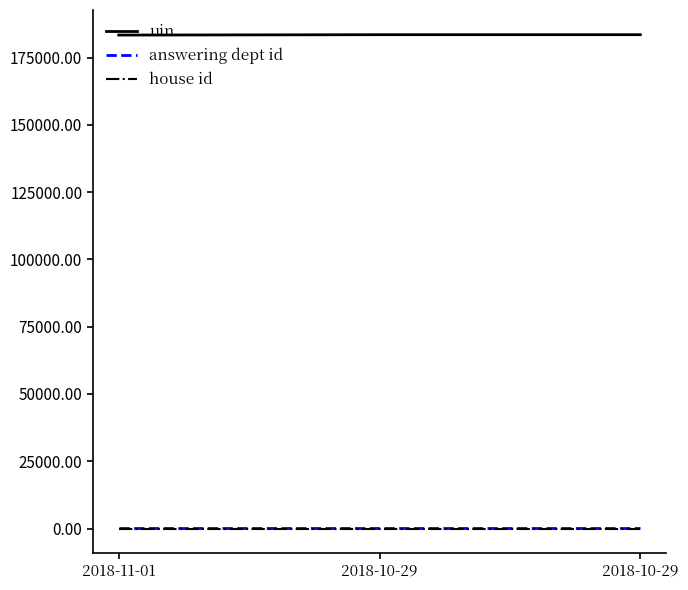

Which series changed the most between 2018-11-01 and 2018-10-29?

uin